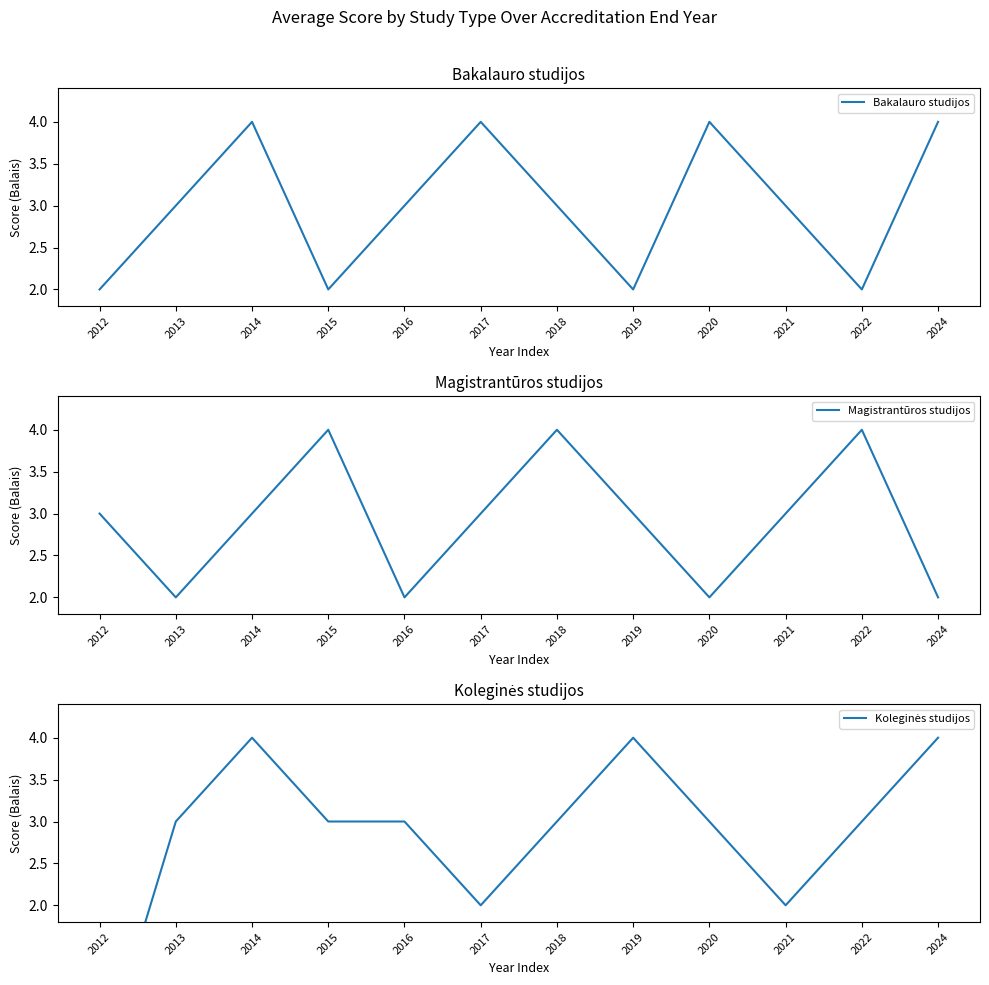

Reading right to left, extract all data points from this chart.

Bakalauro studijos: 4	2	3	4	2	3	4	3	2	4	3	2
Magistrantūros studijos: 2	4	3	2	3	4	3	2	4	3	2	3
Koleginės studijos: 4	3	2	3	4	3	2	3	3	4	3	0